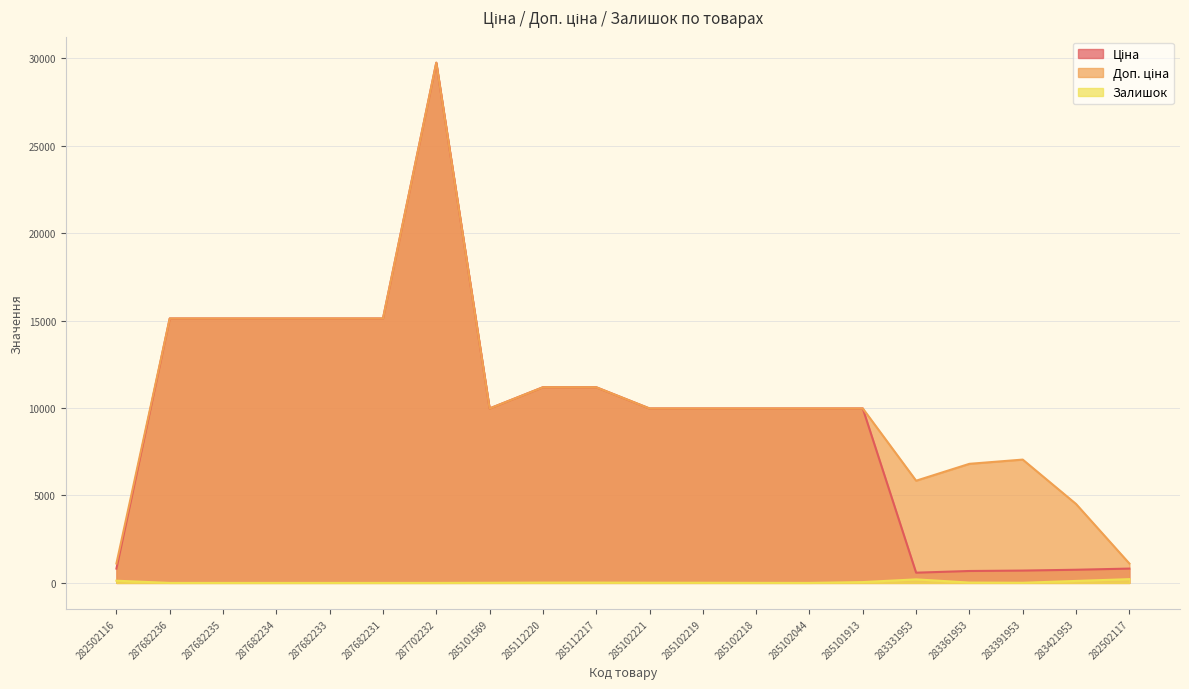

True or false: Залишок and Доп. ціна cross at least once.

False